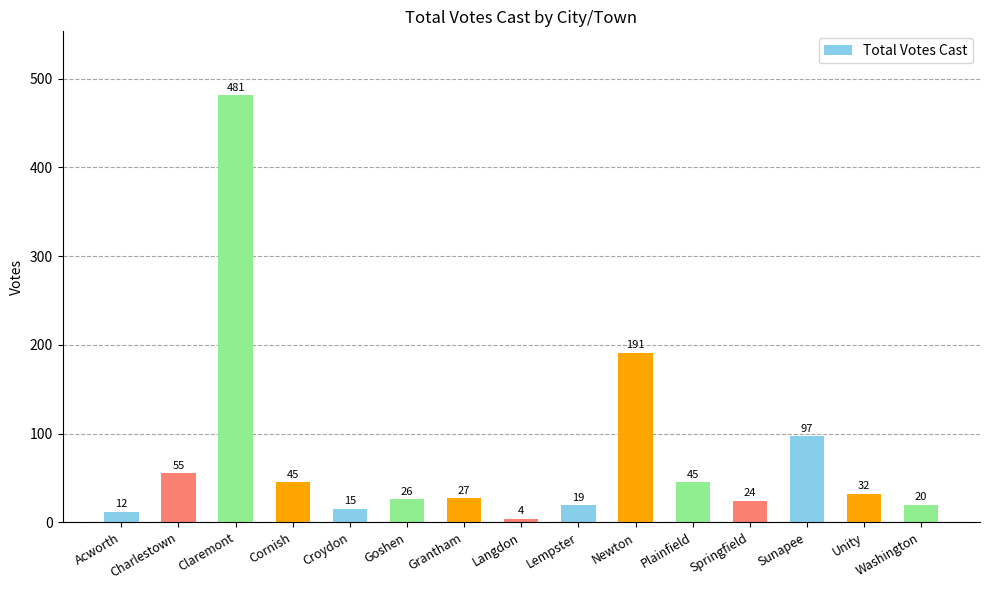

What is the value of the 3rd bar from the left?

481